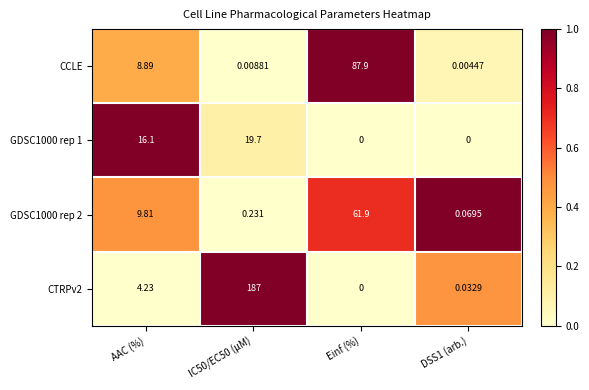

Between AAC (%) and DSS1 (arb.), which series saw the biggest shift?

GDSC1000 rep 1